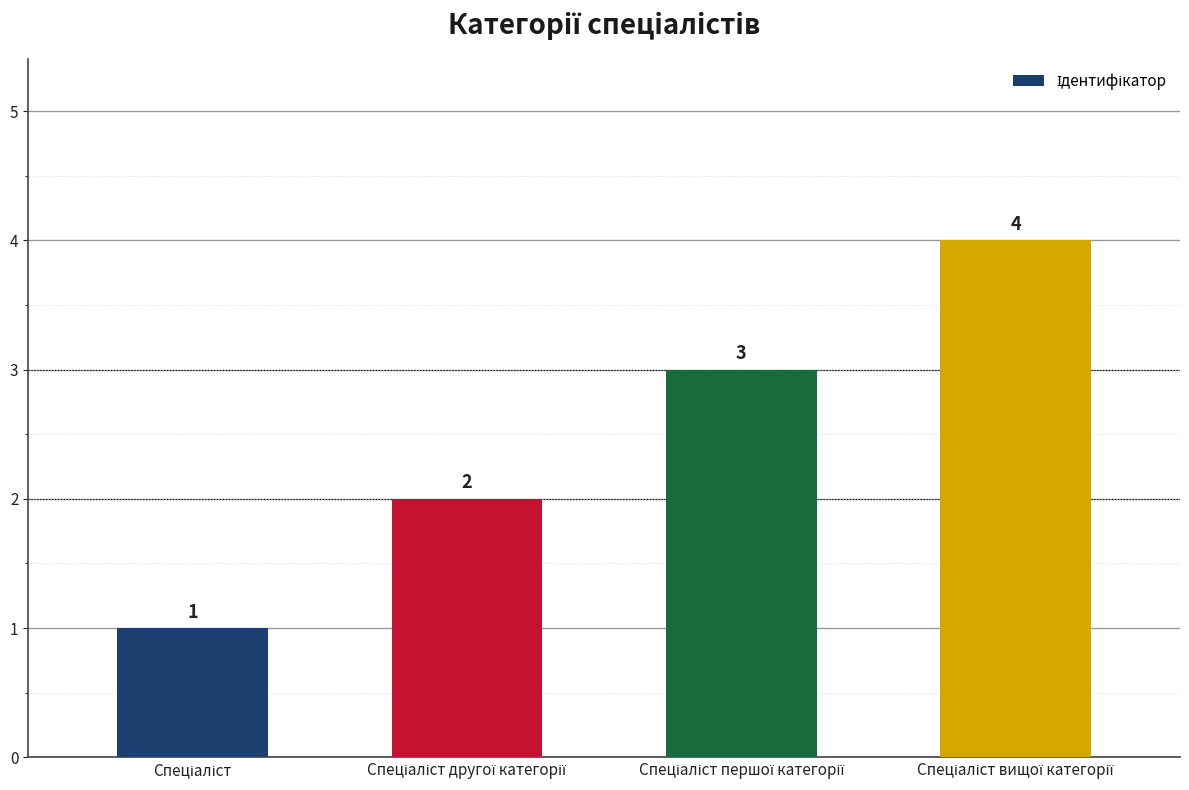

Reading left to right, what are all the values shown in this chart?

1	2	3	4